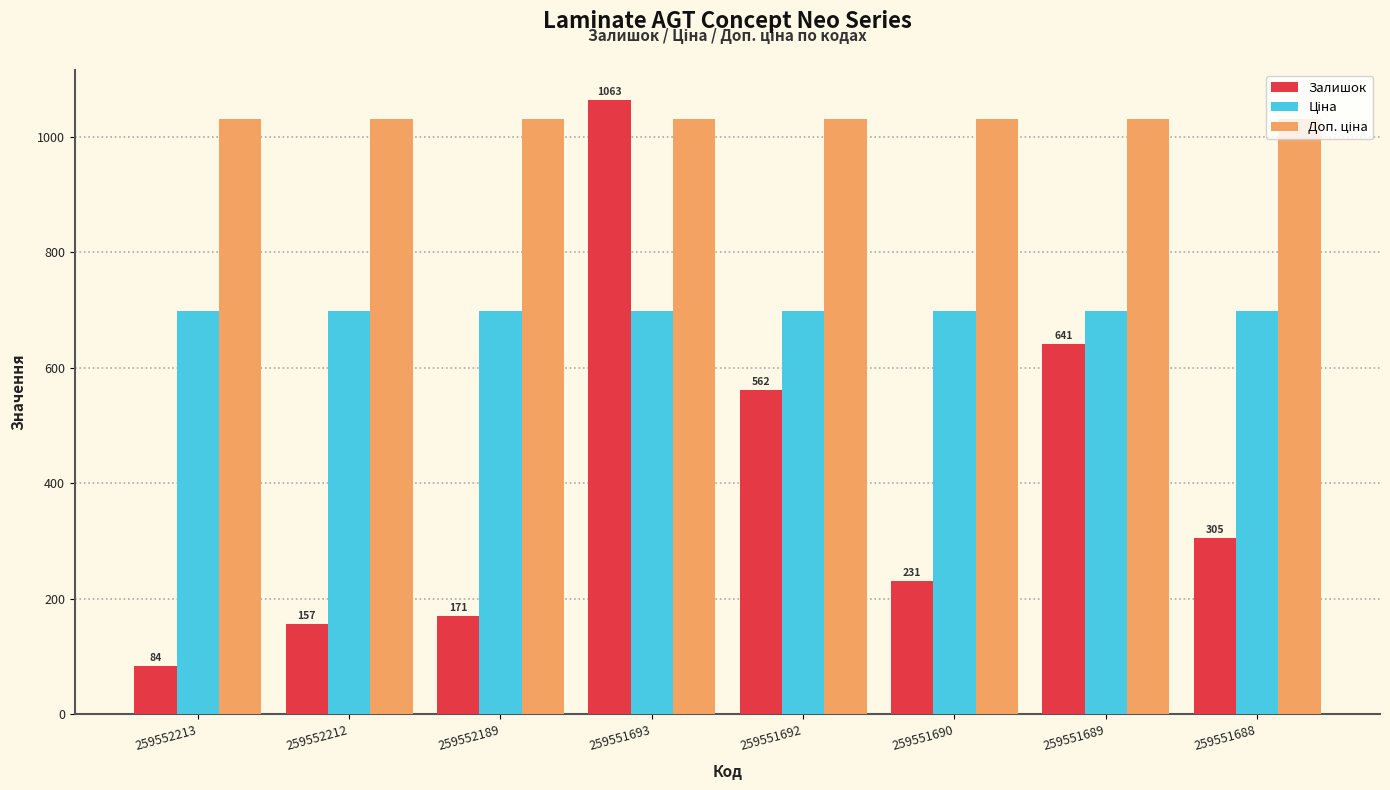

What value does the Залишок series have at 259552212?

157.0